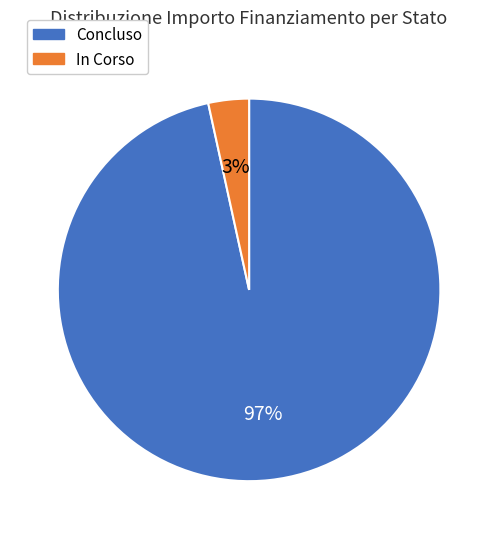

Count the number of slices in the pie.

2